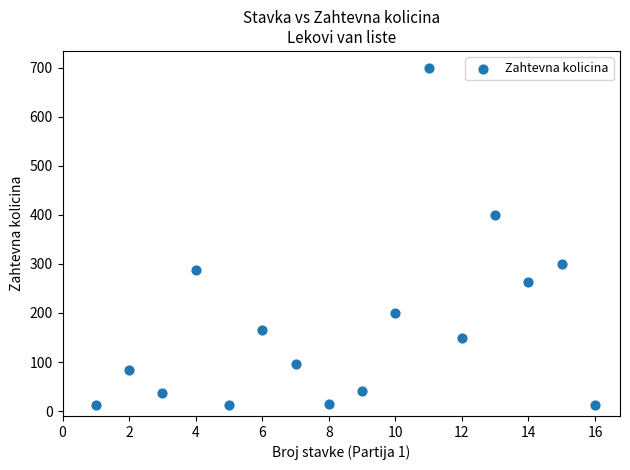

What is the range of Y values (max minus min)?

688